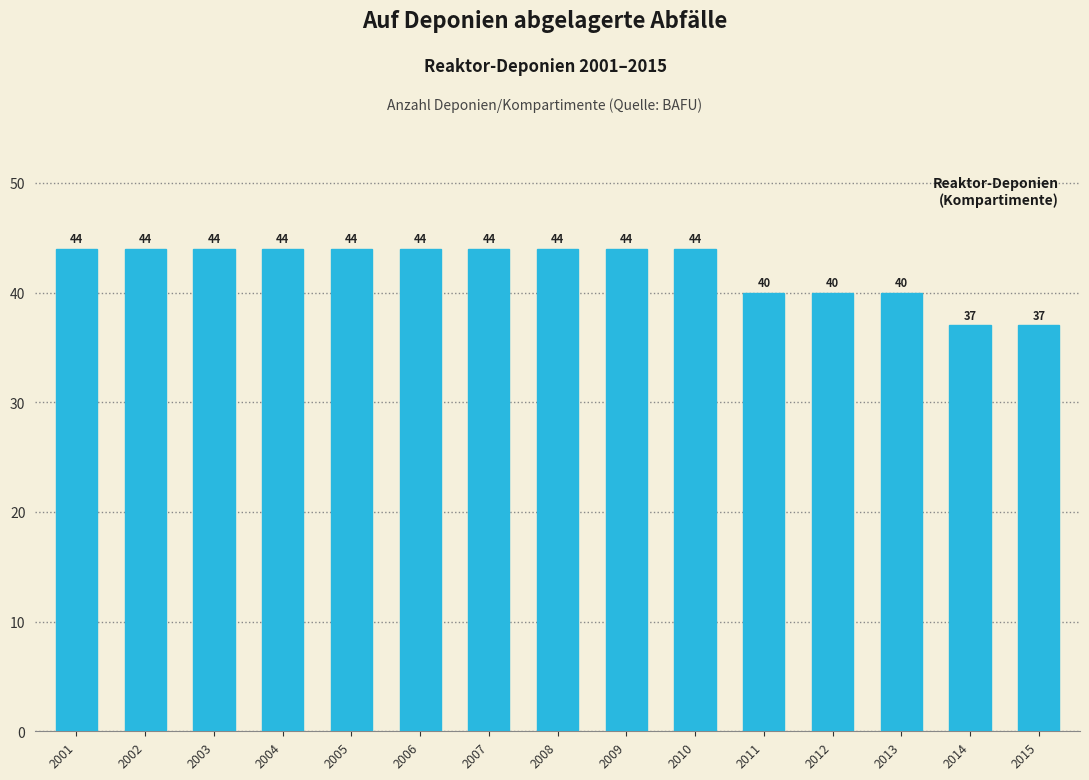

Reading left to right, list all the values displayed in this chart.

44	44	44	44	44	44	44	44	44	44	40	40	40	37	37